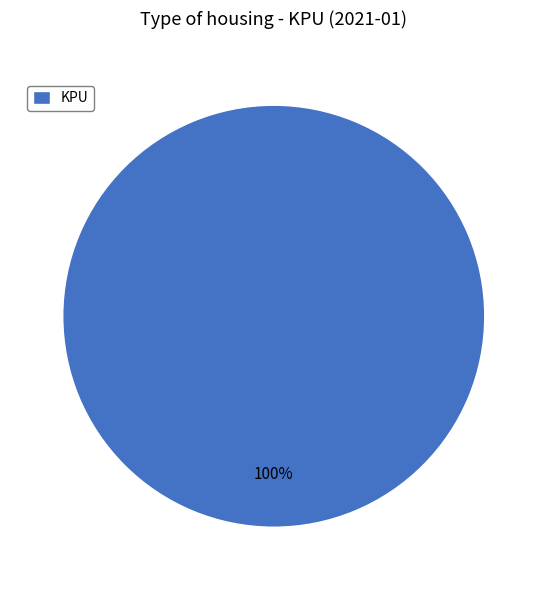

To the nearest percent, what percentage of the pie is KPU?

100%